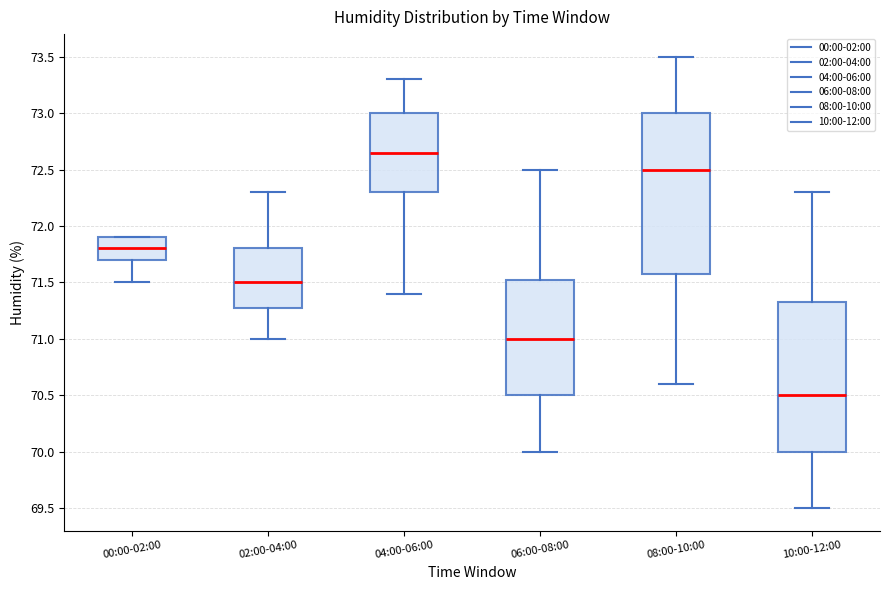

Which box's median line is the highest?

04:00-06:00